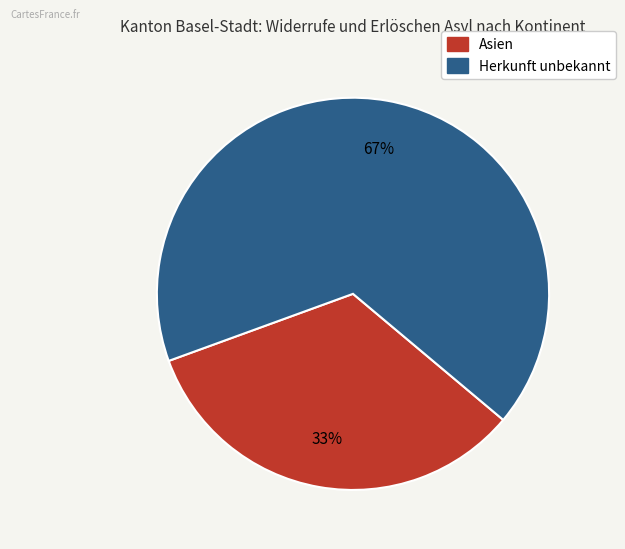

Count the number of slices in the pie.

2